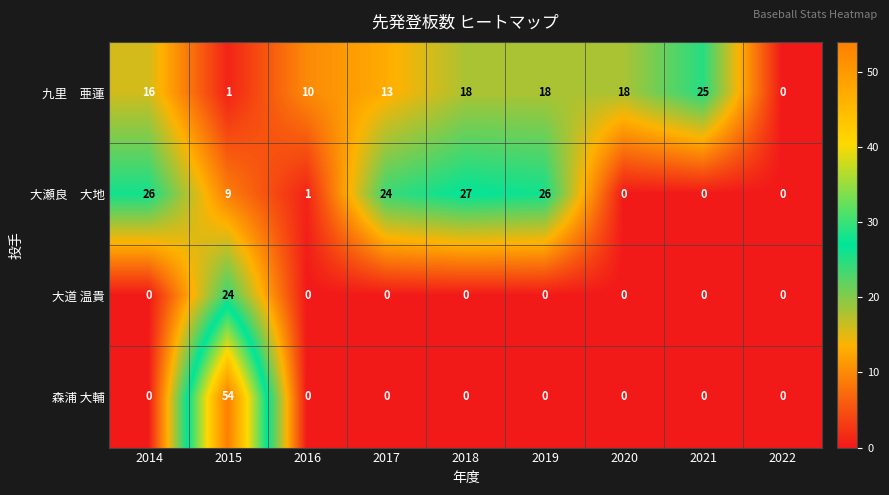

Is it true that 森浦 大輔 equals 0 at 2021?

True